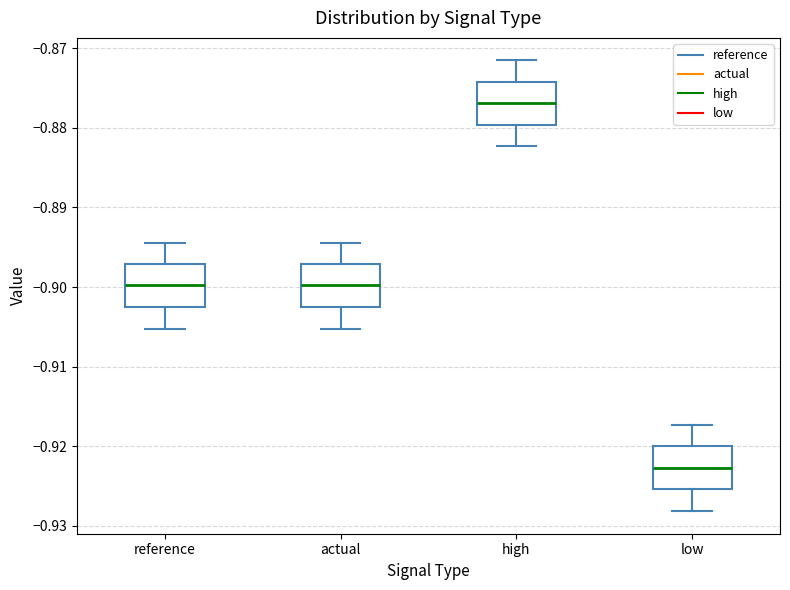

Reading left to right, transcribe this box plot: for each box, give where its median line is, the range the box spans, and where its two whiskers end, as read against the y-axis. The values are not printed on the chart, so give them approximately, as read against the axis.

reference: median -0.900, box -0.903 to -0.897, whiskers -0.905 to -0.894
actual: median -0.900, box -0.903 to -0.897, whiskers -0.905 to -0.894
high: median -0.877, box -0.880 to -0.874, whiskers -0.882 to -0.872
low: median -0.923, box -0.925 to -0.920, whiskers -0.928 to -0.917